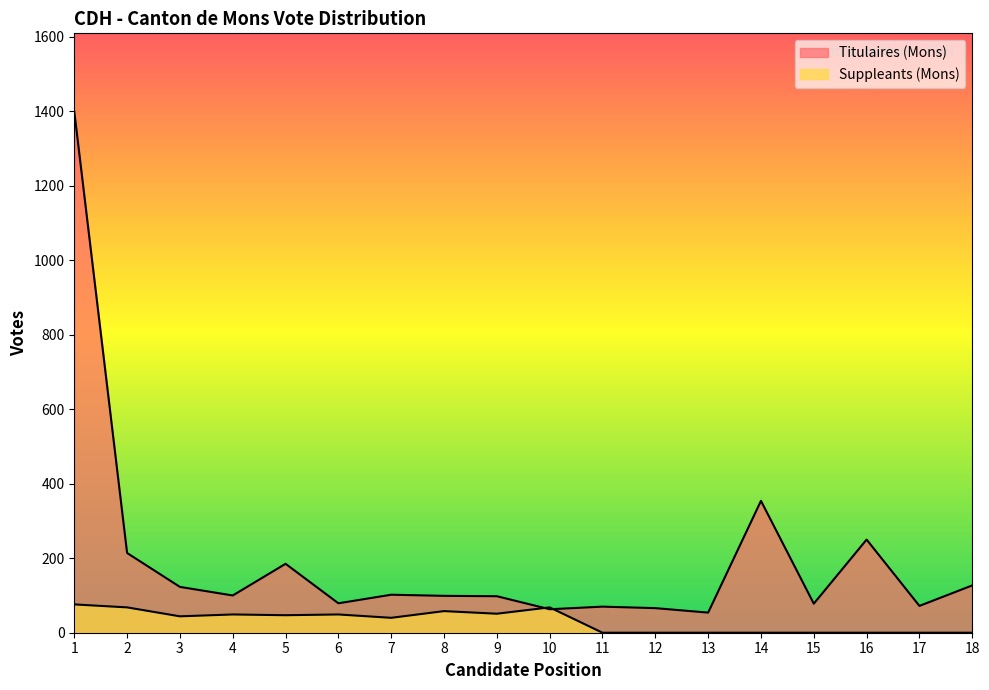

Rank the series by their average value, from highest to lowest.

Titulaires (Mons), Suppleants (Mons)